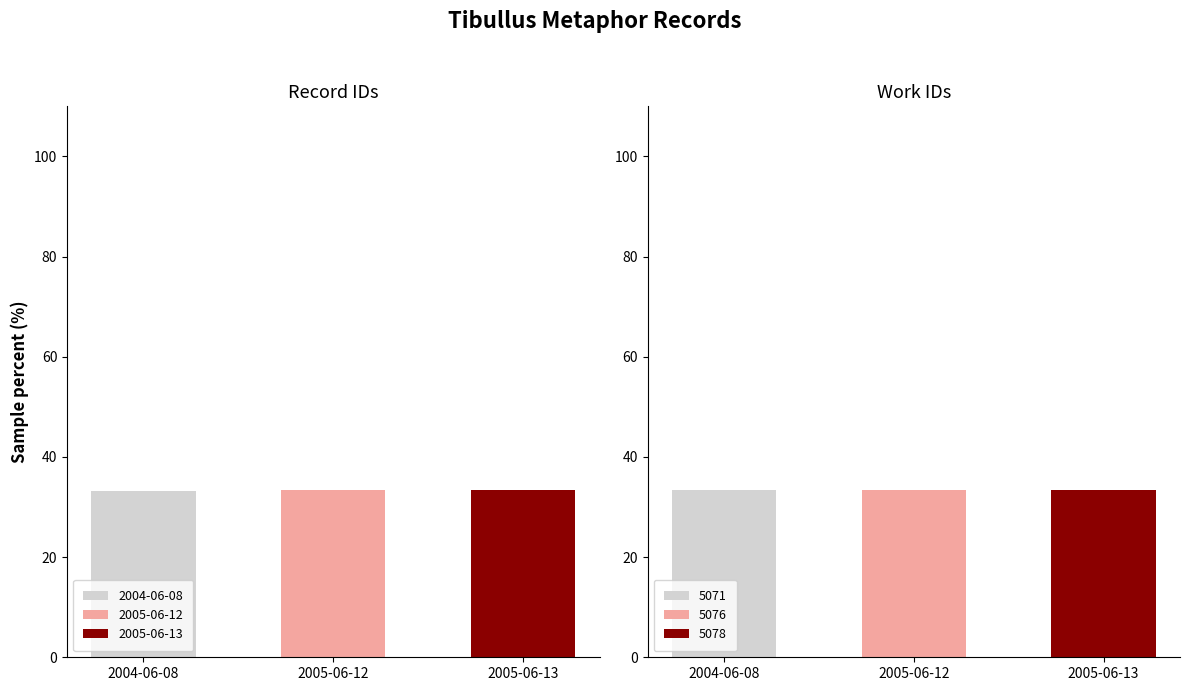

Which label corresponds to the smallest value in the chart?

2005-06-12